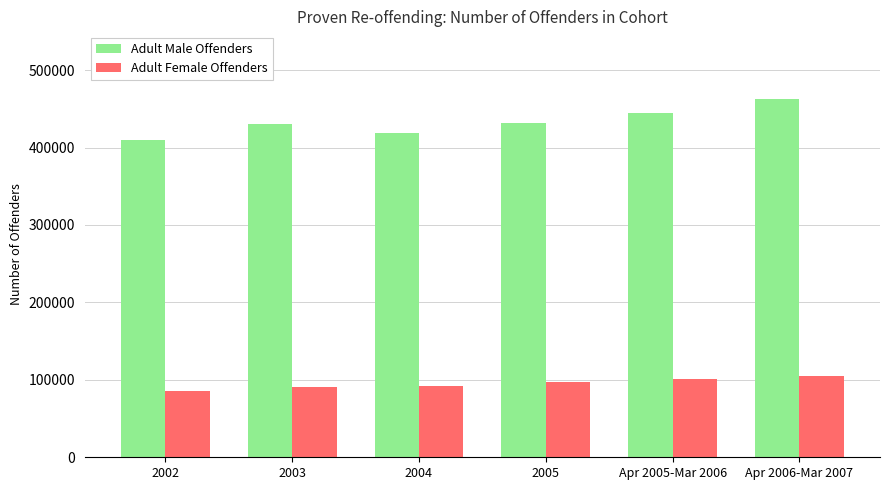

Which series has the widest spread of values?

Adult Male Offenders